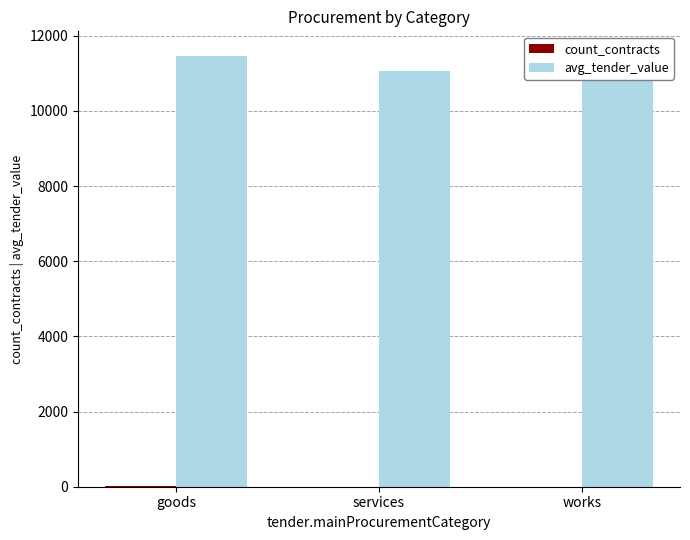

Reading left to right, transcribe all the data shown in this chart.

count_contracts: 31.0	3.0	2.0
avg_tender_value: 11469.4	11053.7	11542.0